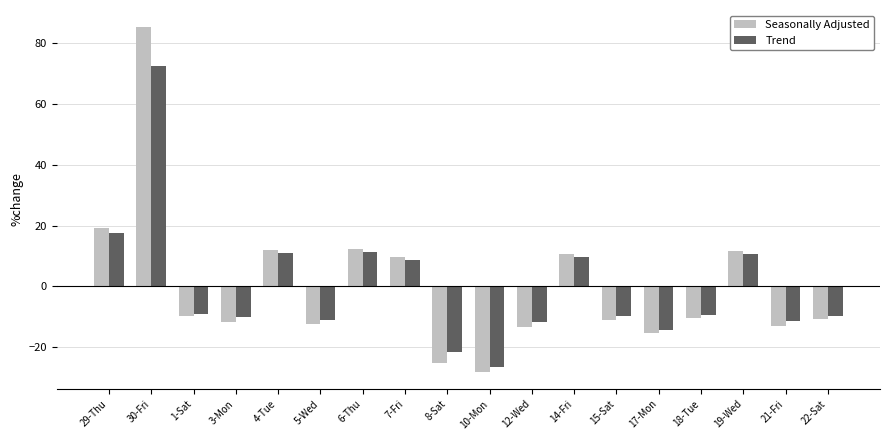

What is the difference between the highest and lowest values at 19-Wed?

1.1